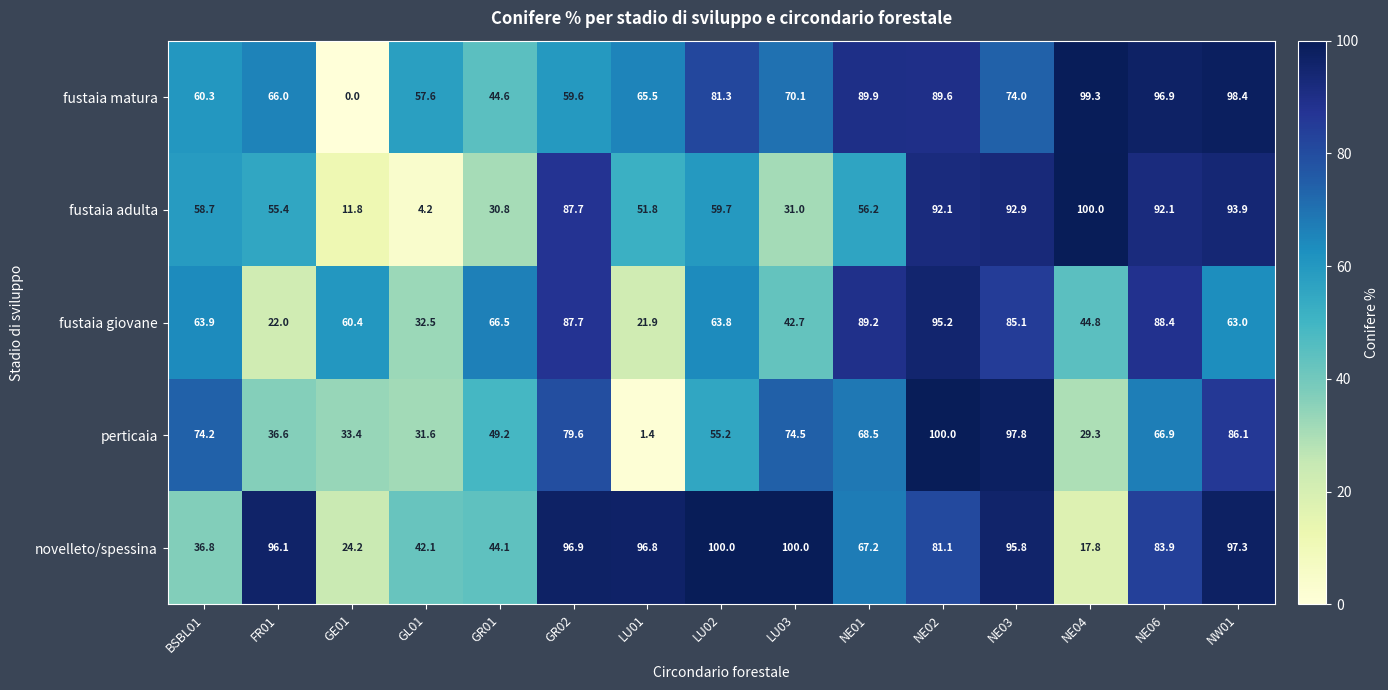

What is the maximum value shown in the chart?

100.0